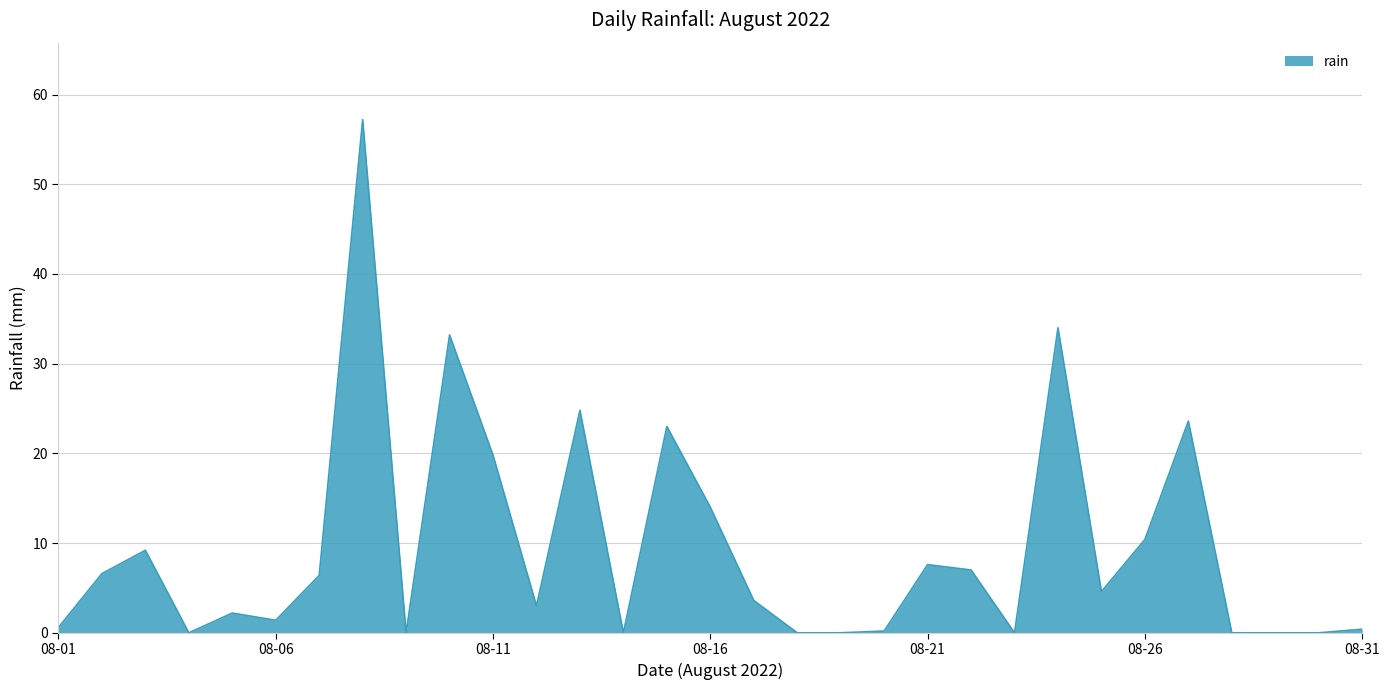

What is the greatest value displayed?

57.2